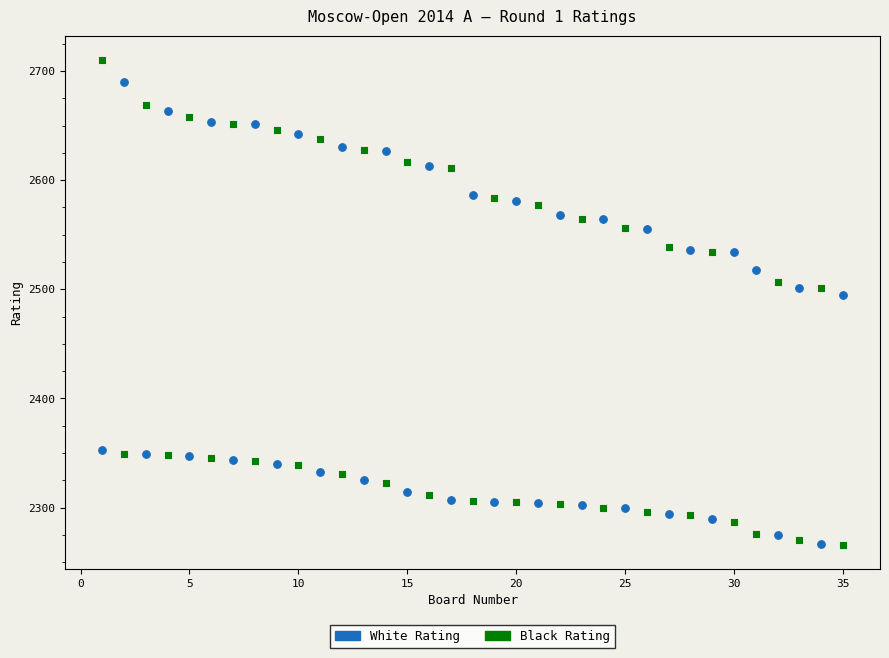

What are all the series names shown in the legend?

White Rating, Black Rating